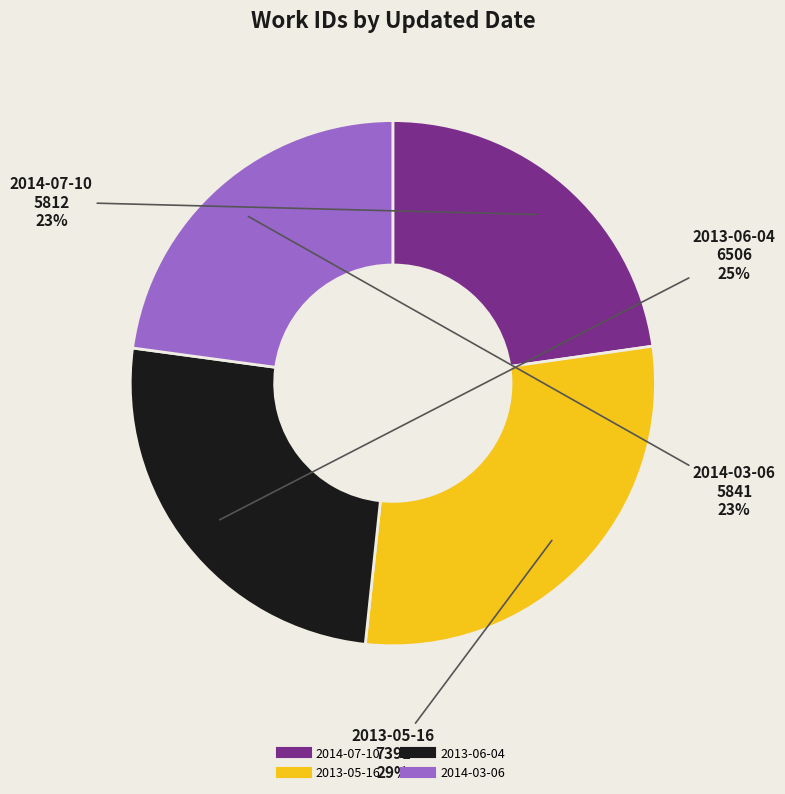

To the nearest percent, what is the average slice percentage?

25%